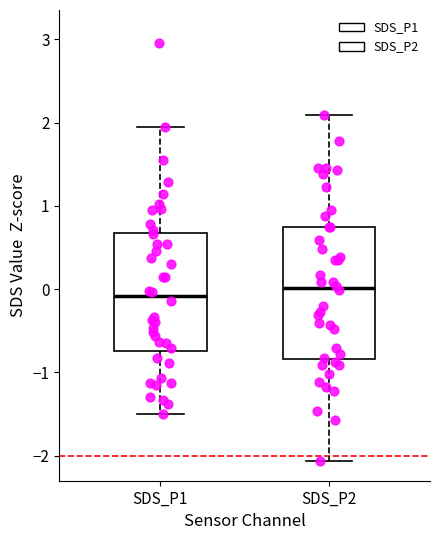

Where is the lower edge of the box for SDS_P1 on the y-axis? The values are not printed on the chart, so give them approximately, as read against the axis.

-0.7